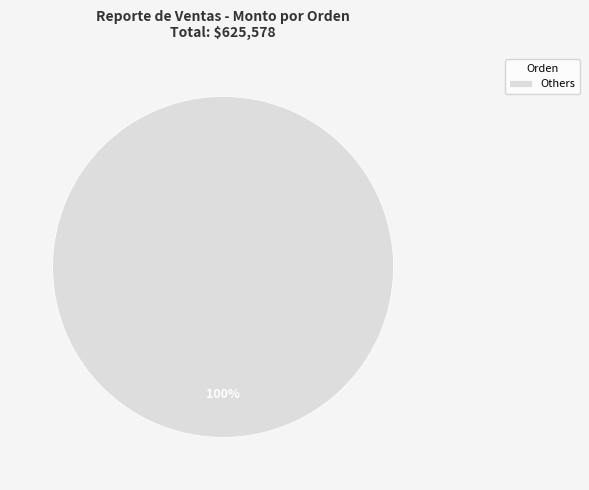

To the nearest percent, what portion does Others represent?

100%